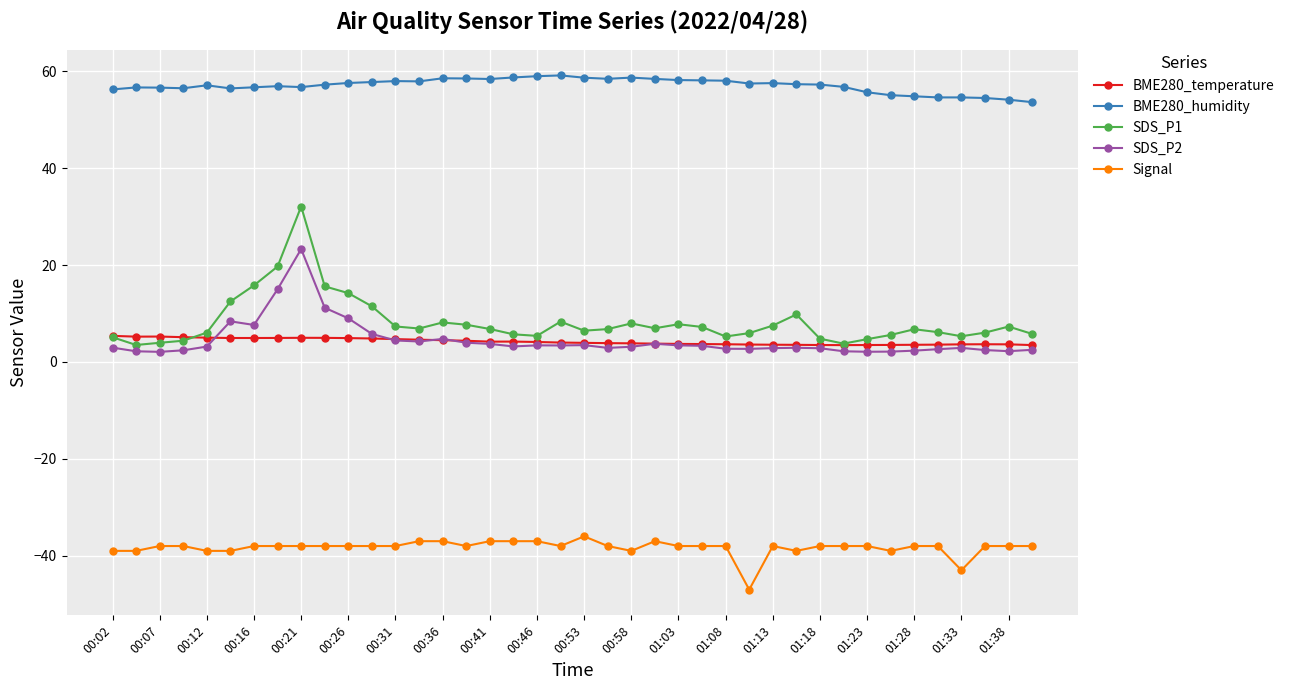

What is the maximum value shown in the chart?

59.1